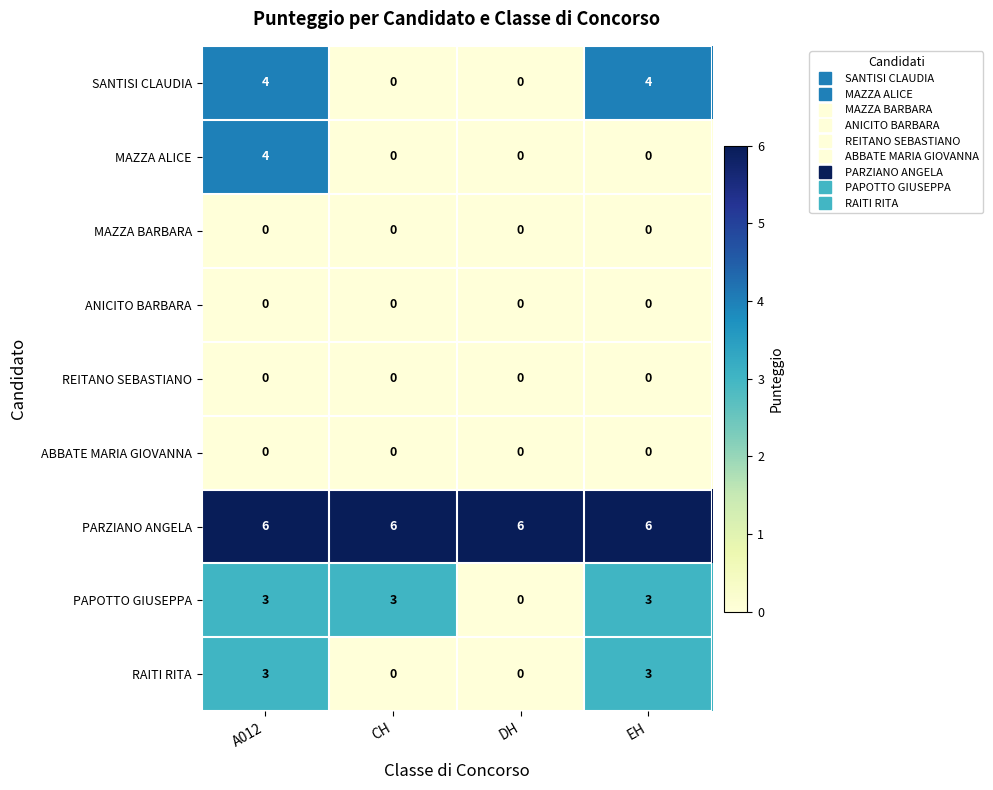

How many MAZZA ALICE values are between 0 and 4?

4